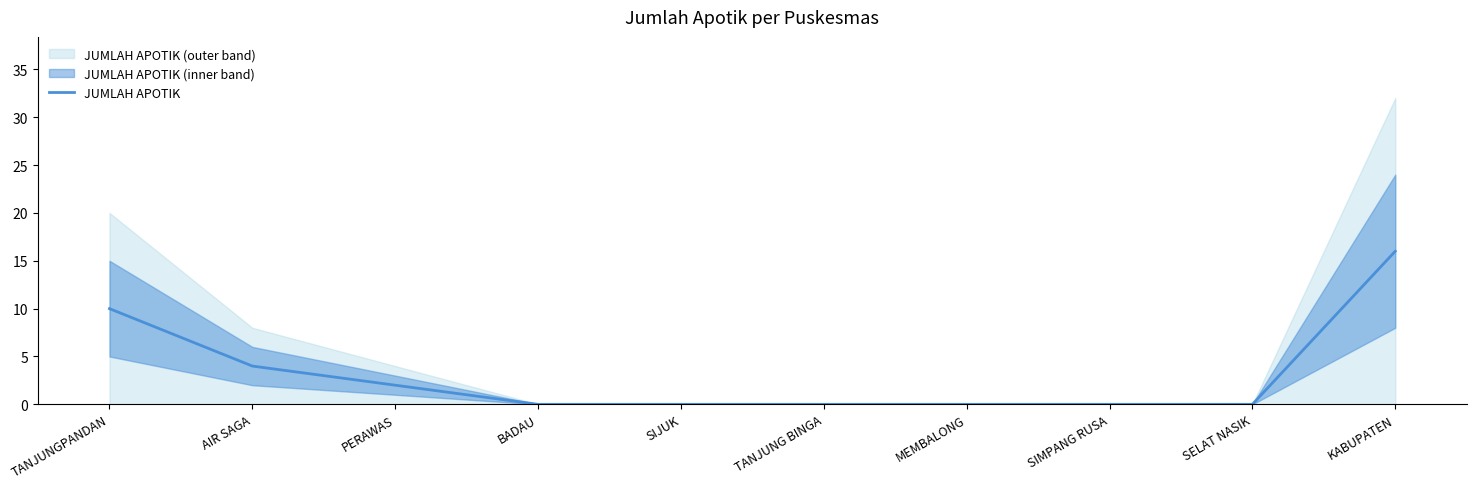

How many categories are shown in the chart?

10